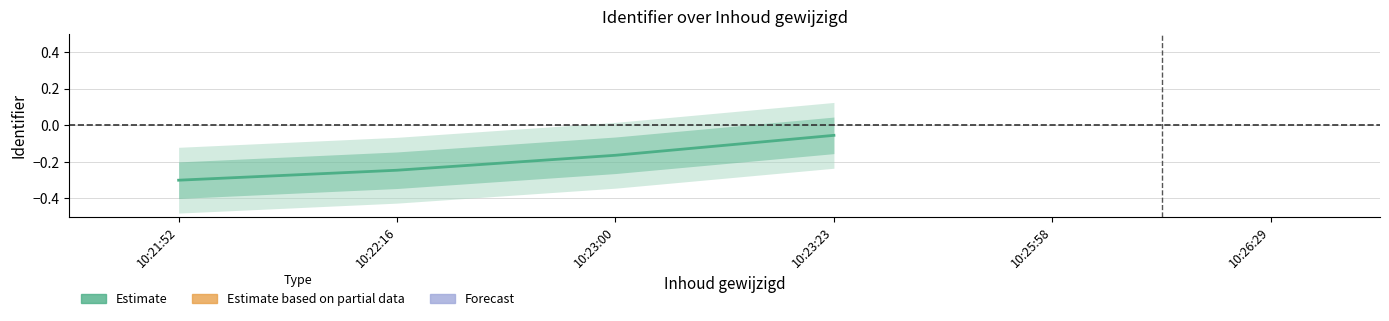

Is it true that the value at 10:23:23 is -0.1?

True